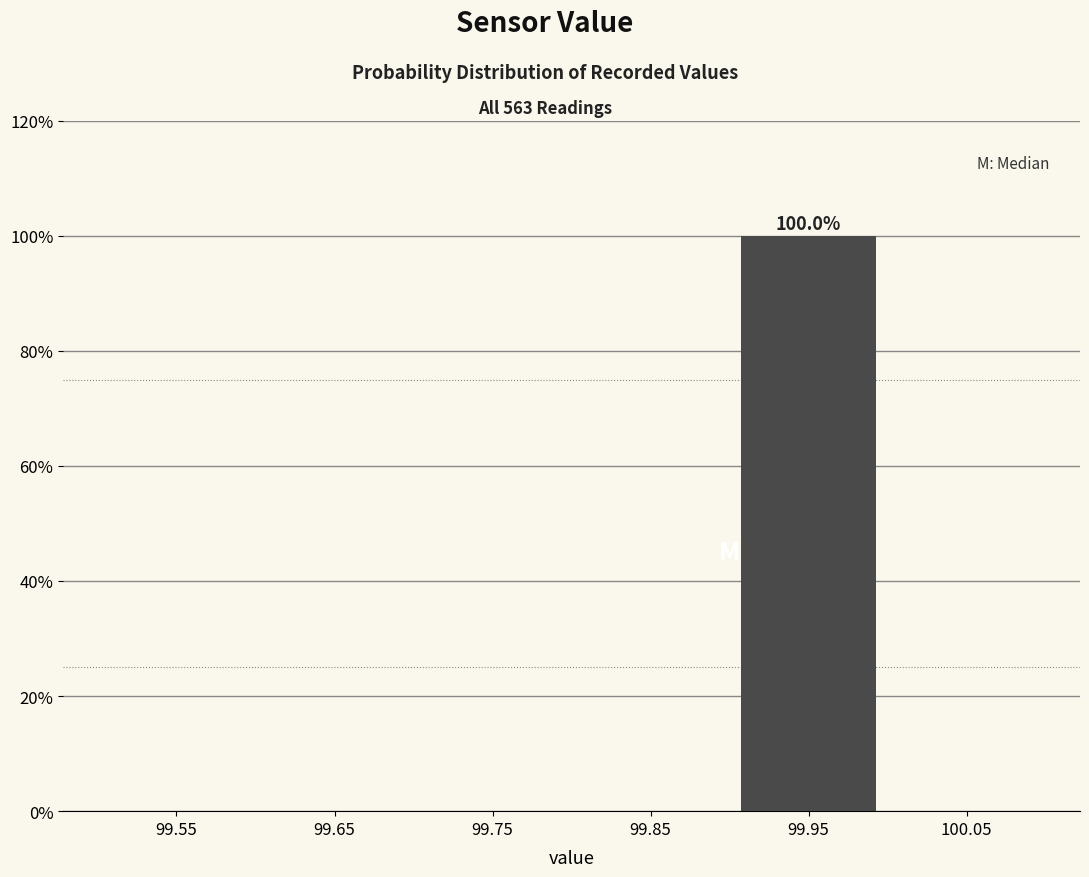

Over which range of the x-axis is the bar tallest?

99.9 to 100.0